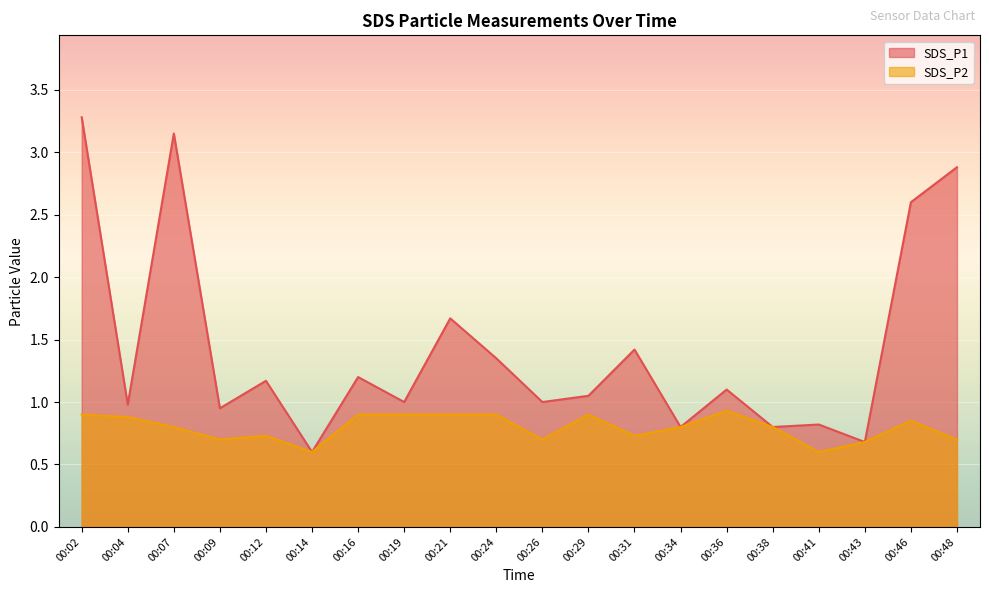

Reading left to right, list all the values displayed in this chart.

SDS_P1: 3.3	1.0	3.1	0.9	1.2	0.6	1.2	1.0	1.7	1.4	1.0	1.1	1.4	0.8	1.1	0.8	0.8	0.7	2.6	2.9
SDS_P2: 0.9	0.9	0.8	0.7	0.7	0.6	0.9	0.9	0.9	0.9	0.7	0.9	0.7	0.8	0.9	0.8	0.6	0.7	0.8	0.7